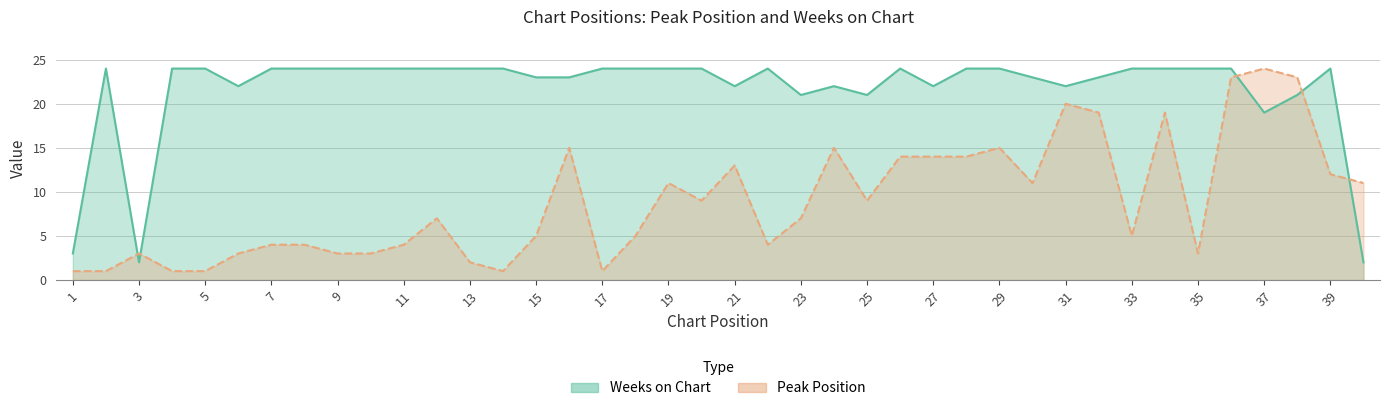

Does the chart have visible grid lines?

Yes